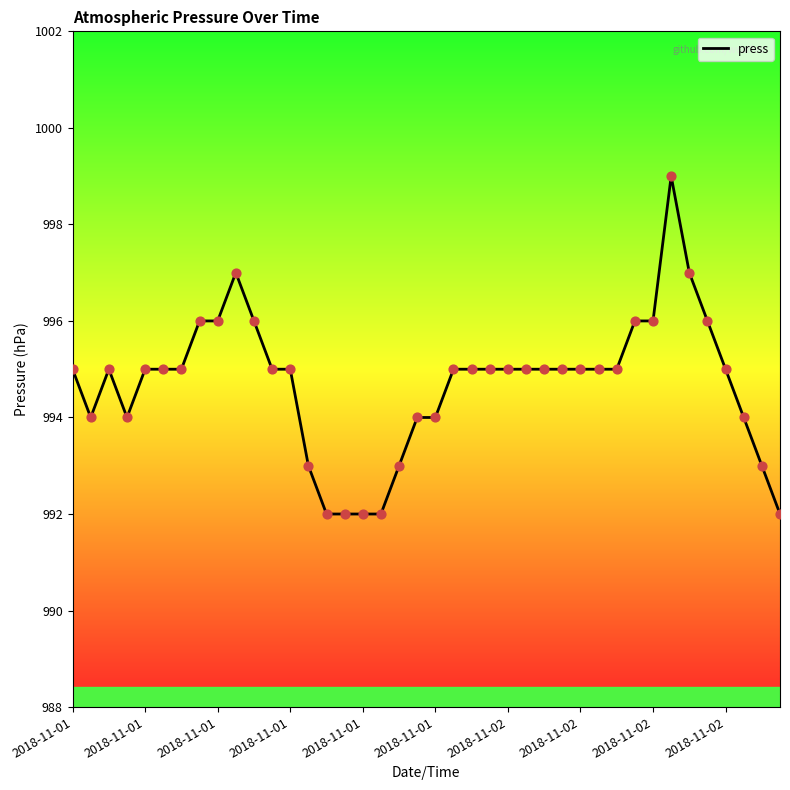

What is the difference between the maximum and minimum values?

7